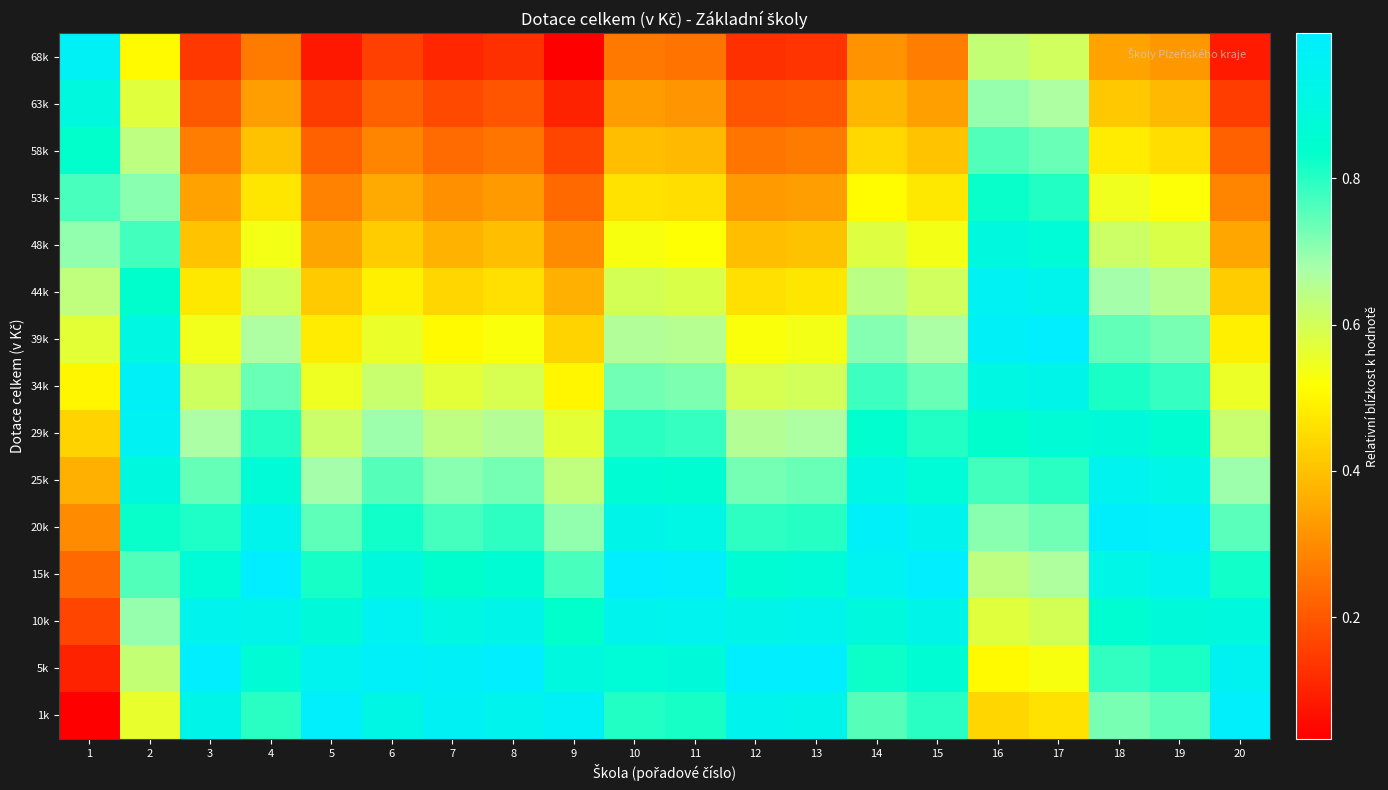

List the series in order of their peak value, highest first.

15k, 5k, 39k, 20k, 1k, 34k, 68k, 29k, 44k, 10k, 25k, 63k, 48k, 58k, 53k